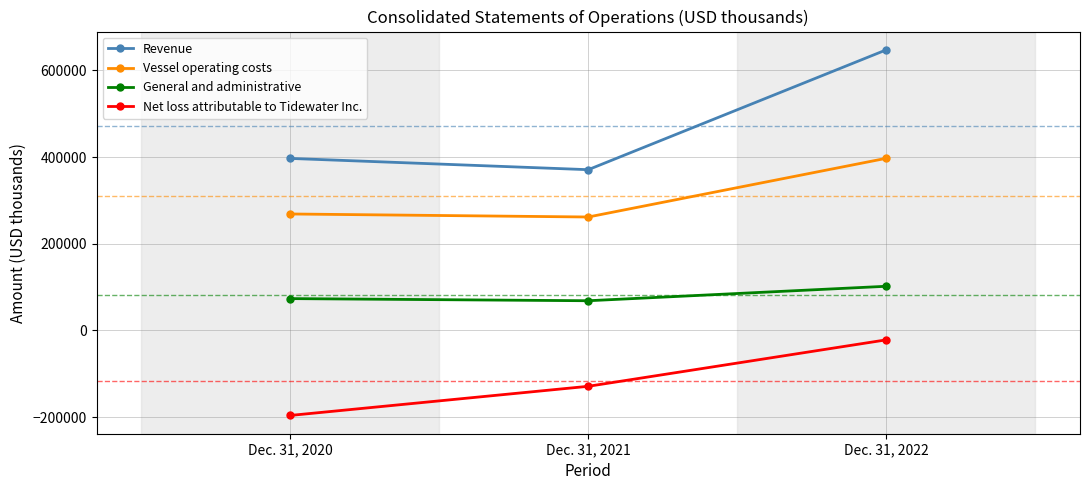

Is it true that General and administrative equals 73447 at Dec. 31, 2020?

True